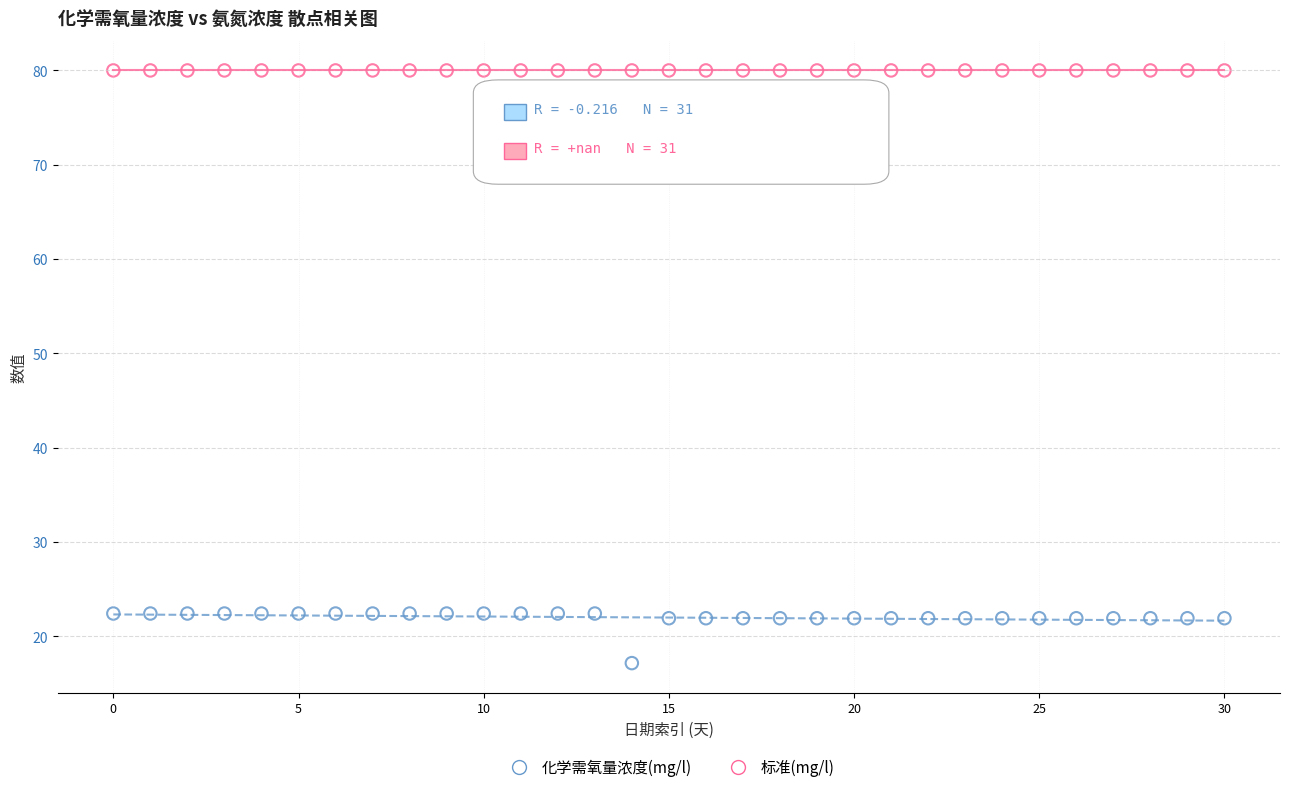

Which series reaches the maximum Y coordinate?

标准(mg/l)